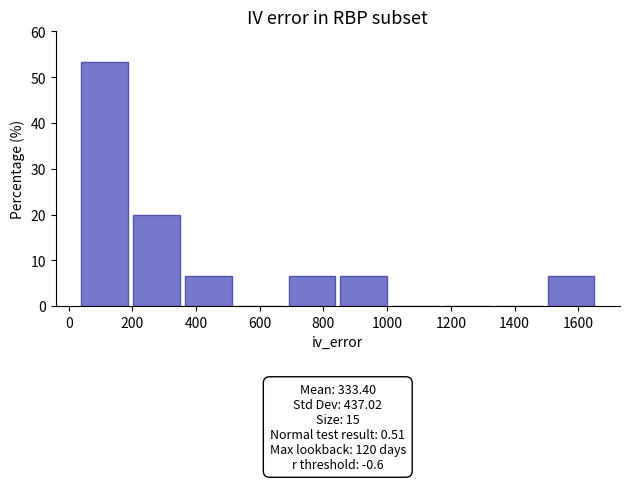

Over which range of the x-axis is the bar tallest?

40 to 200